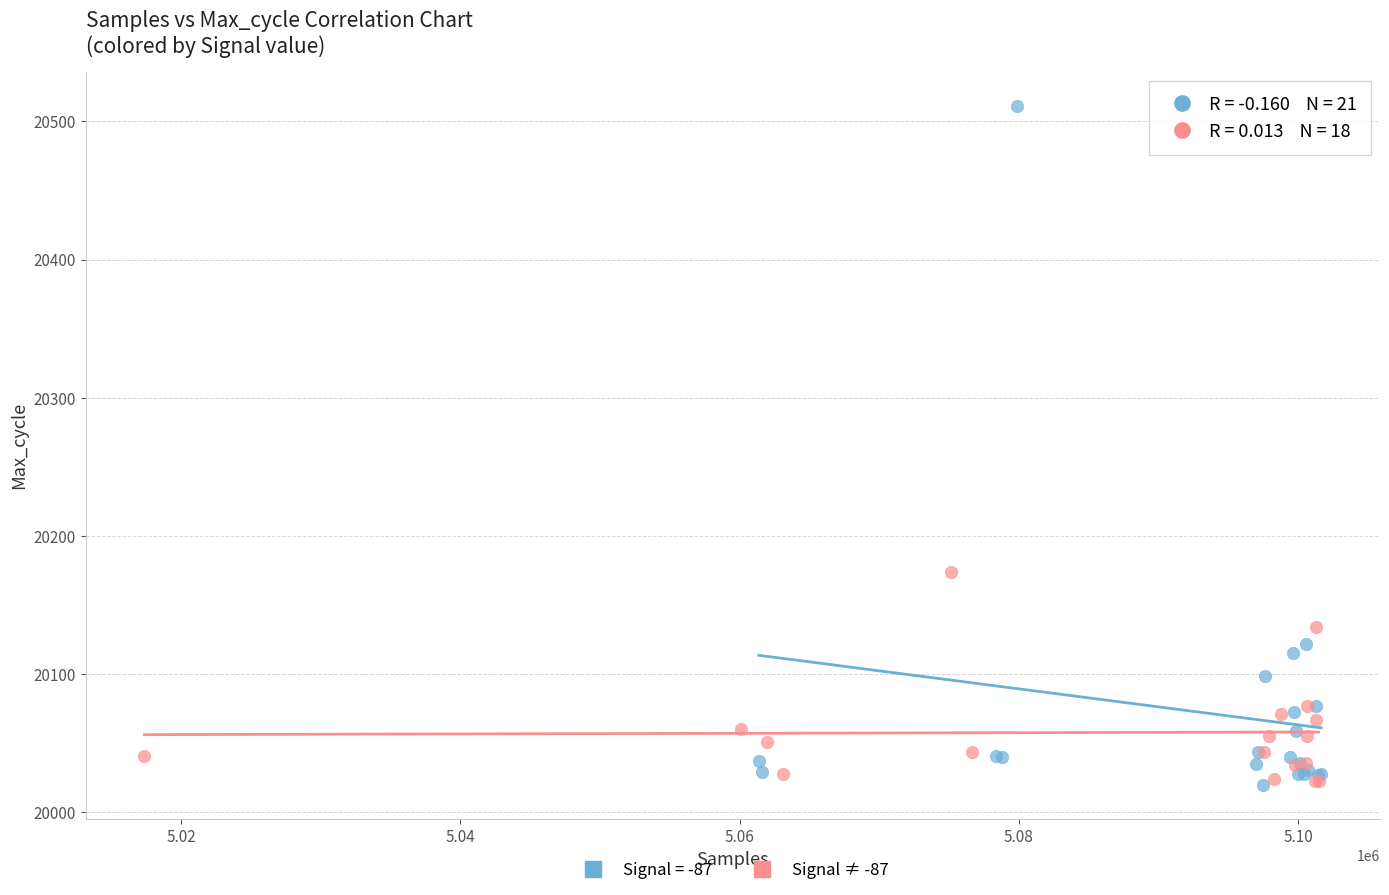

Which series contains the highest Y value?

Signal = -87